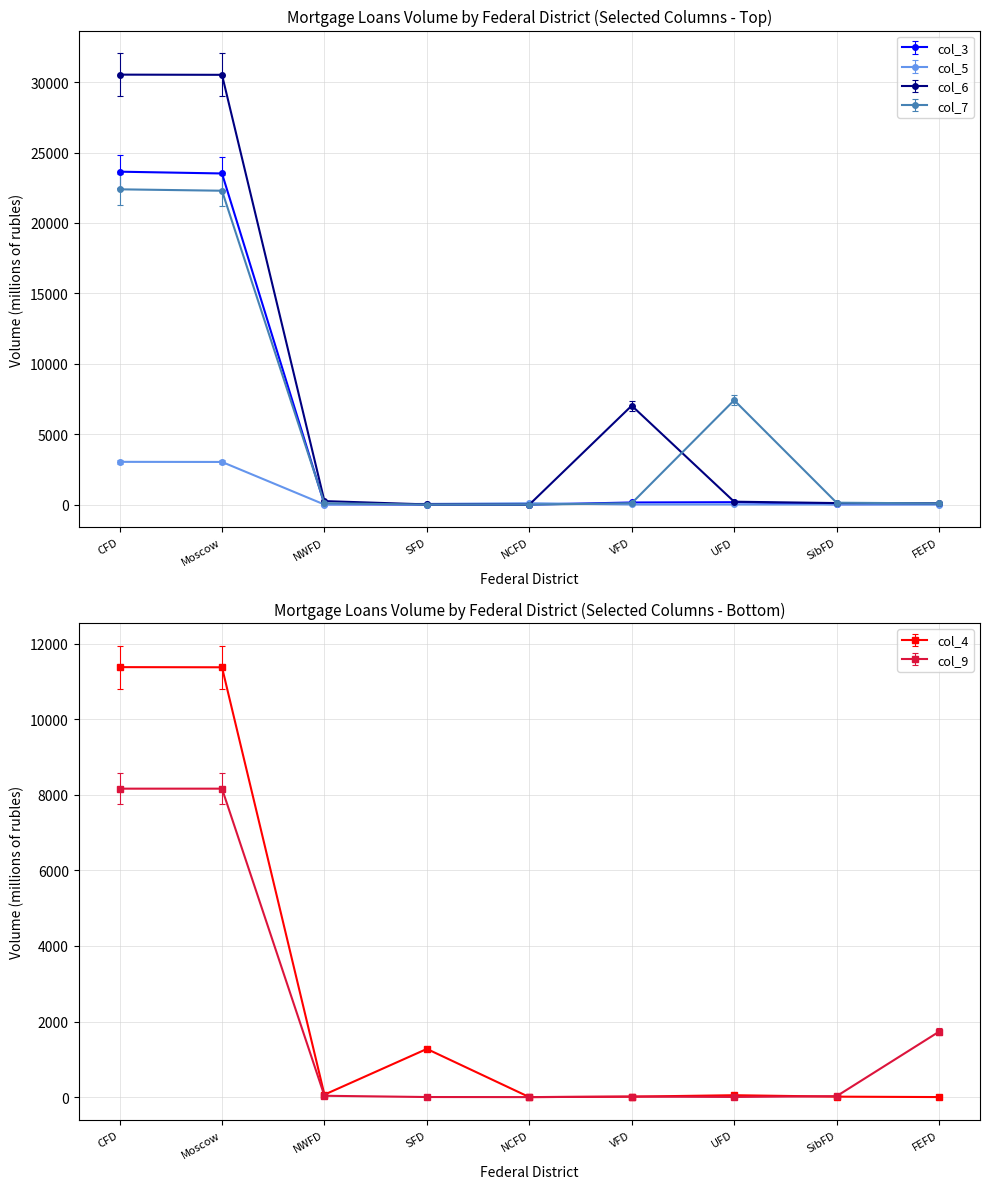

What is the value of the col_6 point at the 8th from the left?

112